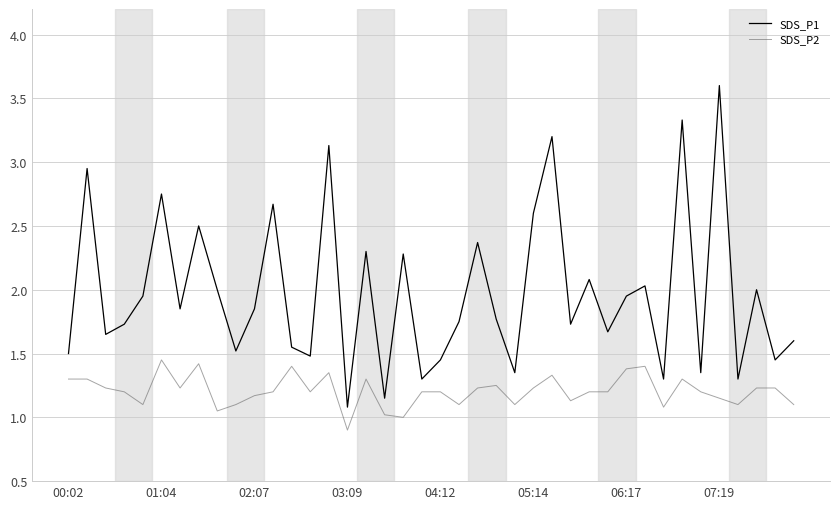

In SDS_P1, how many points are higher than both neighbors (excluding endpoints)?

14